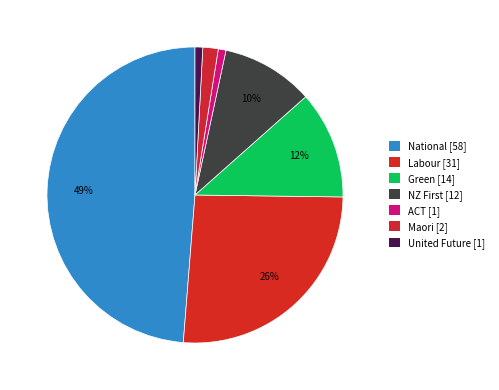

To the nearest percent, what portion does Maori represent?

2%